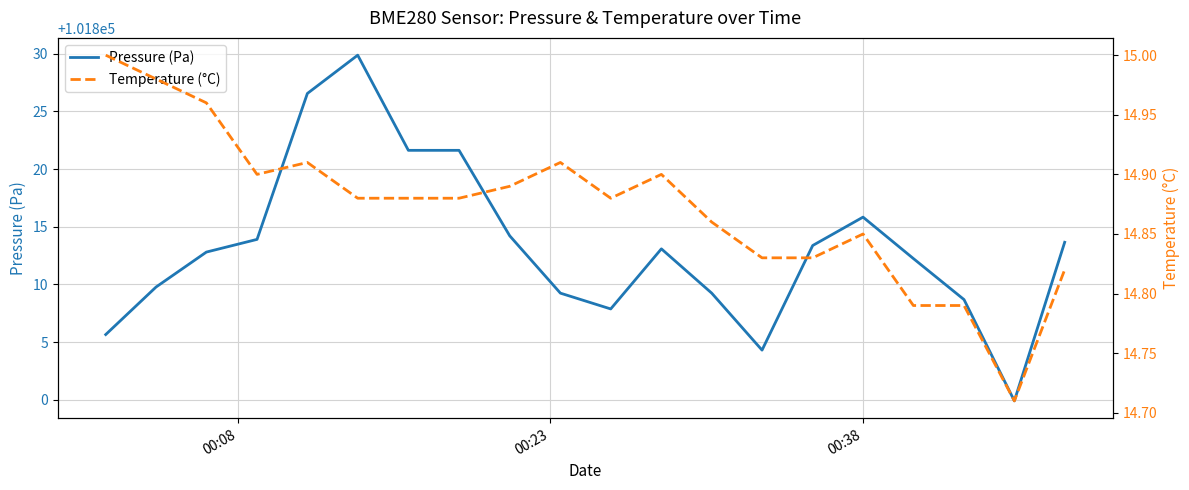

What is the sum of all Temperature (°C) values?

297.4